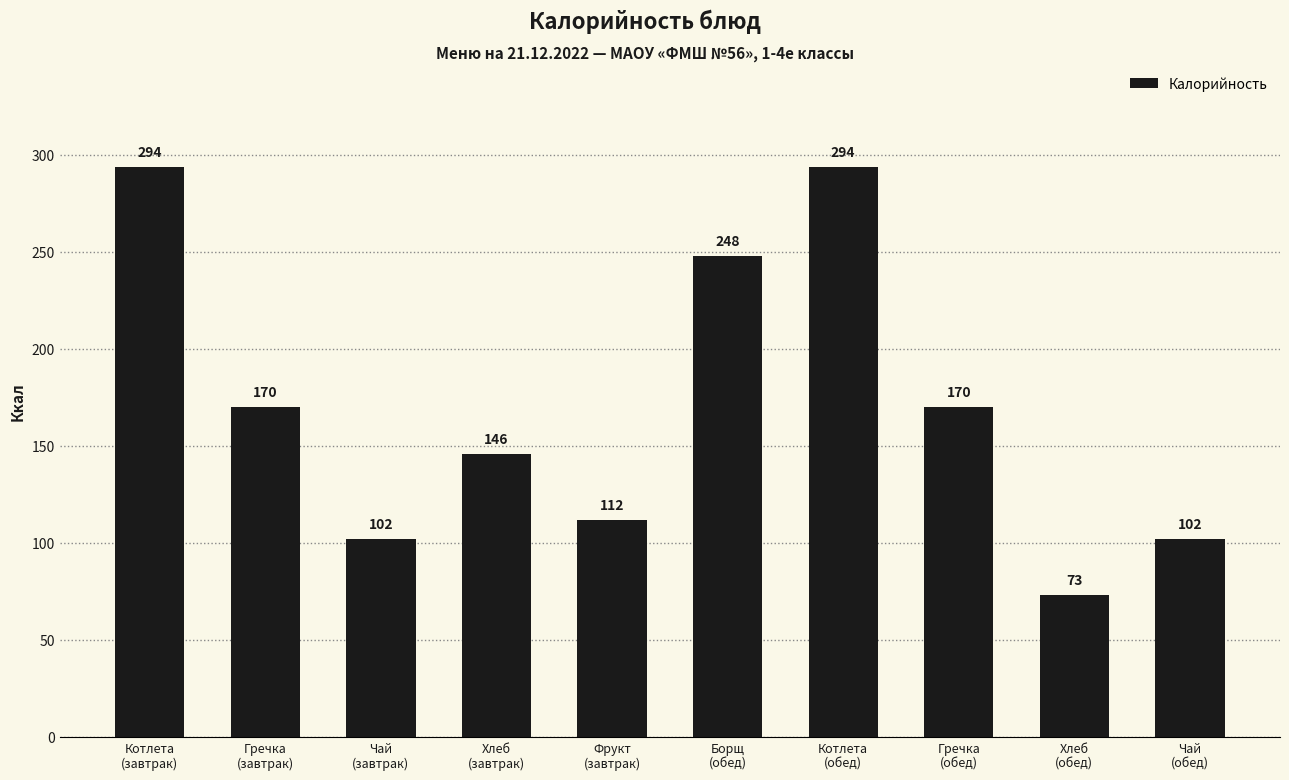

Between Гречка
(завтрак) and Хлеб
(завтрак), which is larger?

Гречка
(завтрак)